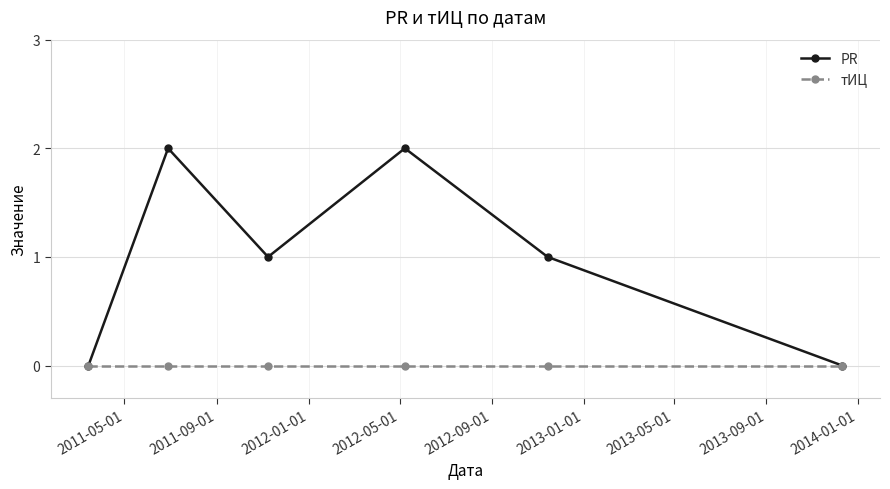

Which series has the largest total across all categories?

PR